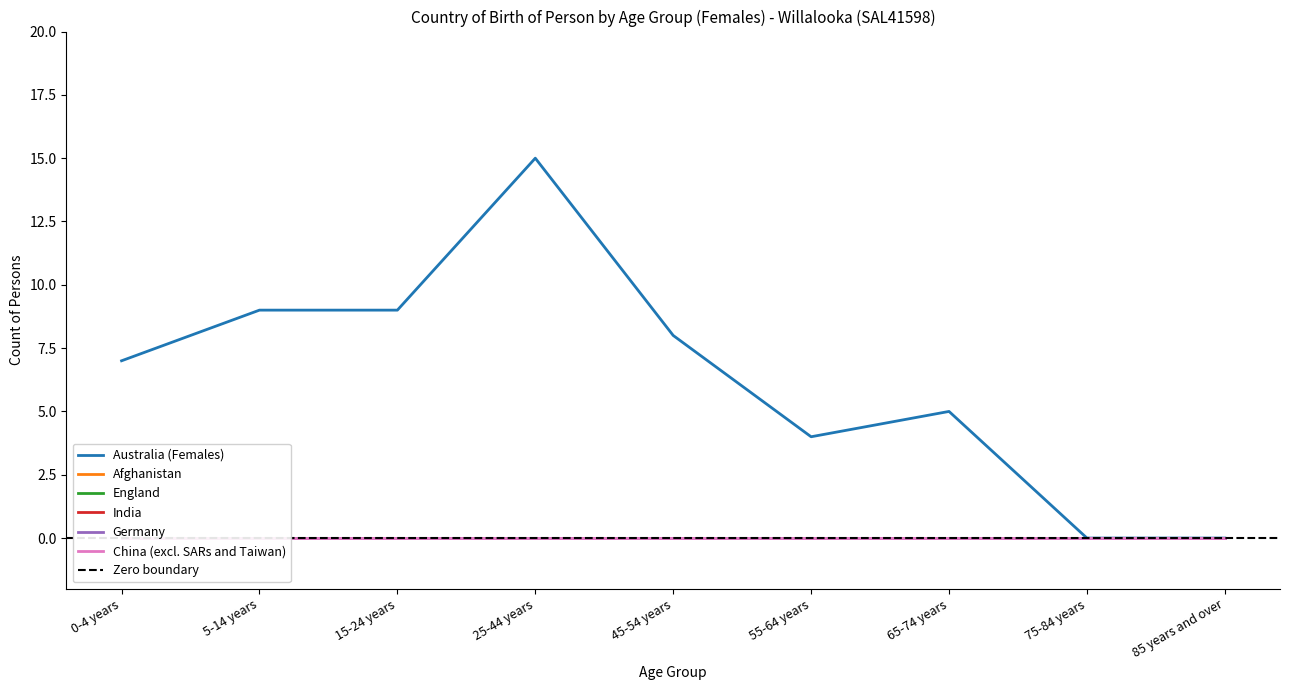

True or false: India and Germany intersect in this chart.

False